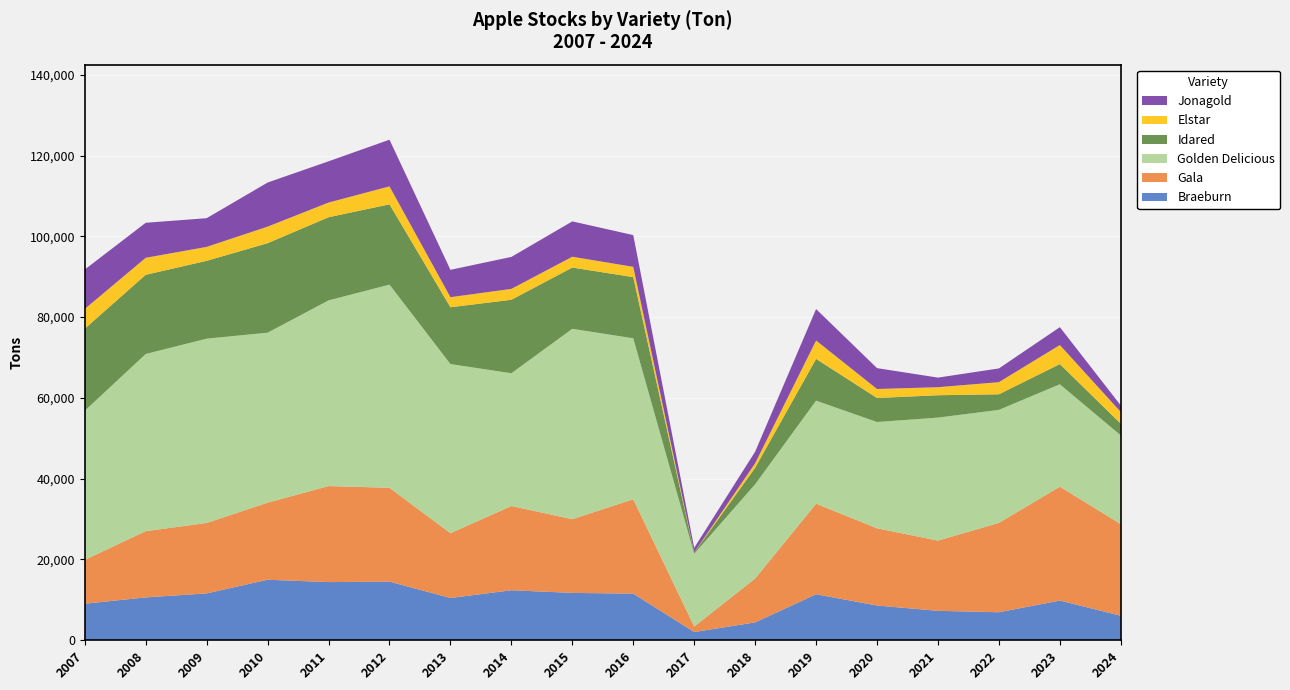

Reading left to right, list all the values displayed in this chart.

Braeburn: 9039.0	10602.0	11594.0	14973.0	14394.0	14507.2	10455.0	12370.3	11718.0	11532.4	2023.2	4409.0	11380.8	8588.0	7279.8	6924.8	9820.5	6066.6
Gala: 10852.0	16396.0	17434.0	19088.0	23769.0	23225.2	16041.0	20857.2	18248.0	23364.3	1371.6	10870.0	22415.3	19126.0	17376.2	22124.8	28186.2	22677.0
Golden Delicious: 36928.0	43868.0	45633.0	42076.0	45971.0	50308.1	41874.0	32874.0	47133.0	39852.0	18004.2	23334.0	25515.5	26312.0	30460.7	27978.7	25361.0	21968.9
Idared: 20323.0	19607.0	19267.0	22162.0	20587.0	19877.2	14063.0	18185.9	15167.0	15147.6	296.9	4087.0	10339.4	5949.0	5534.9	3862.0	5000.6	2896.3
Elstar: 4878.0	4206.0	3453.0	4094.0	3635.0	4445.7	2497.0	2694.2	2678.0	2545.1	33.8	1112.0	4551.7	2224.0	1990.3	2999.2	4716.4	2891.9
Jonagold: 9756.0	8669.0	7103.0	10918.0	10209.0	11553.0	6771.0	7915.8	8748.0	7858.6	1143.0	2870.0	7782.7	5164.0	2375.7	3400.8	4419.8	1615.0